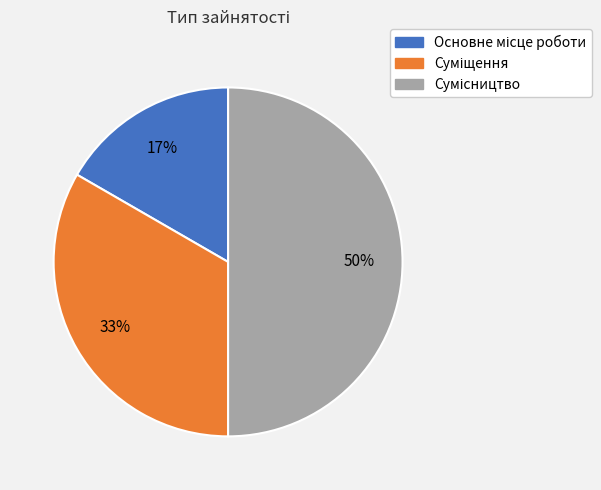

To the nearest percent, what is the difference between the largest and smallest slice percentages?

33%